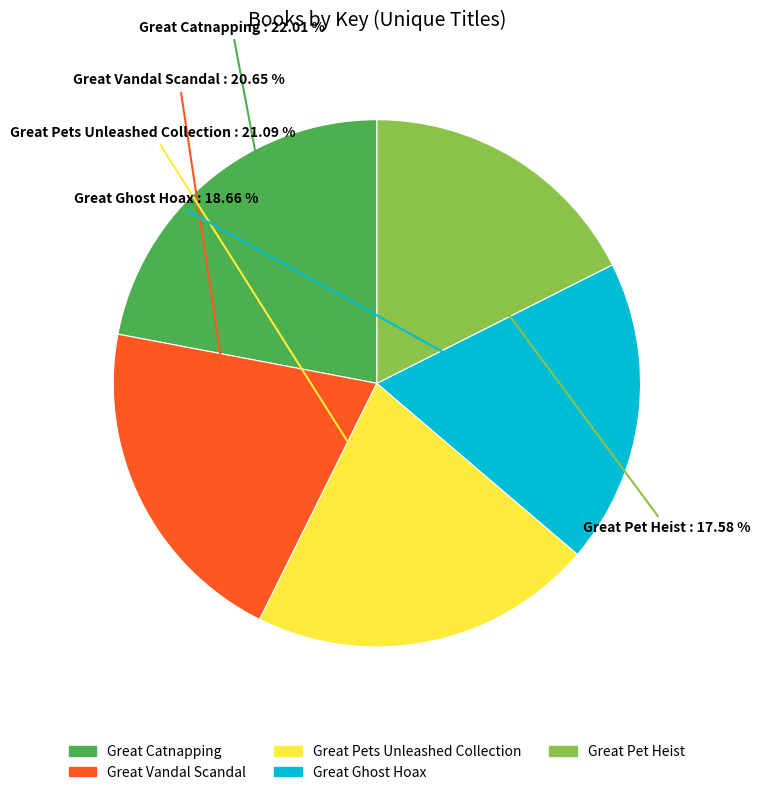

Combined, do Great Catnapping and Great Pet Heist account for over 50%?

No